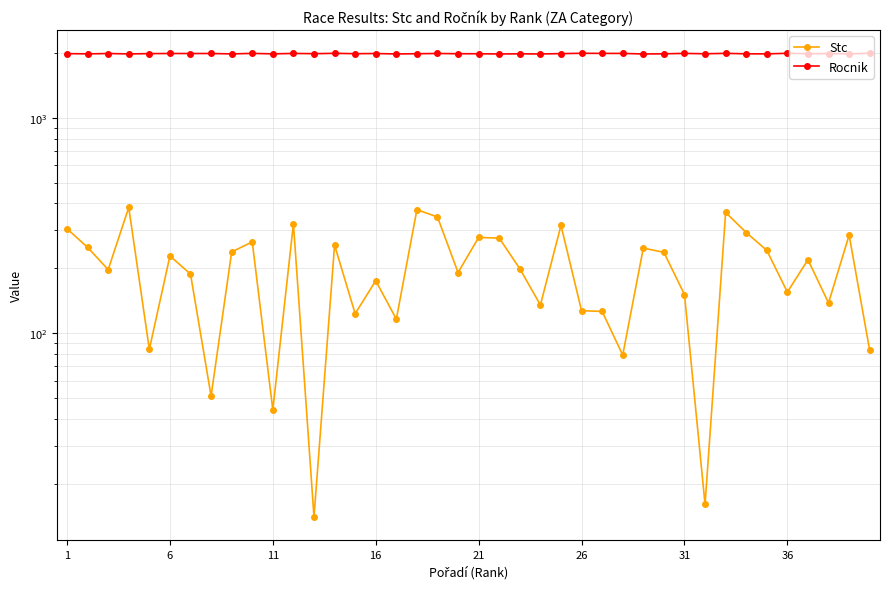

True or false: Rocnik and Stc cross at least once.

False